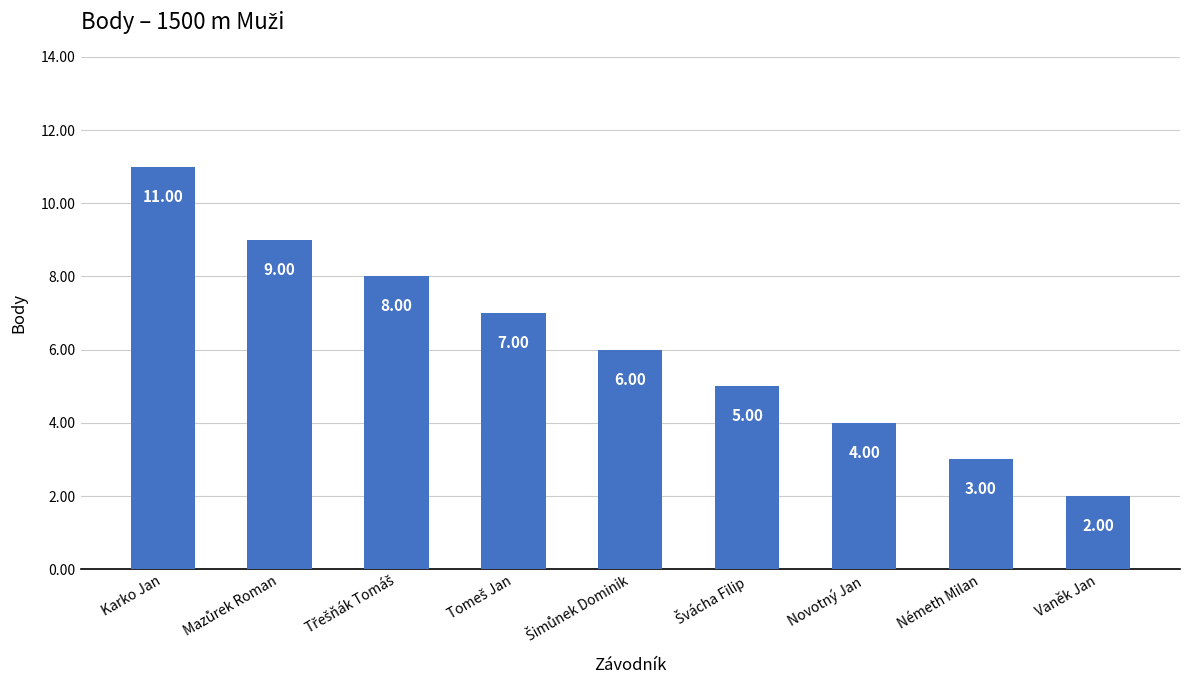

Are the bars horizontal?

No